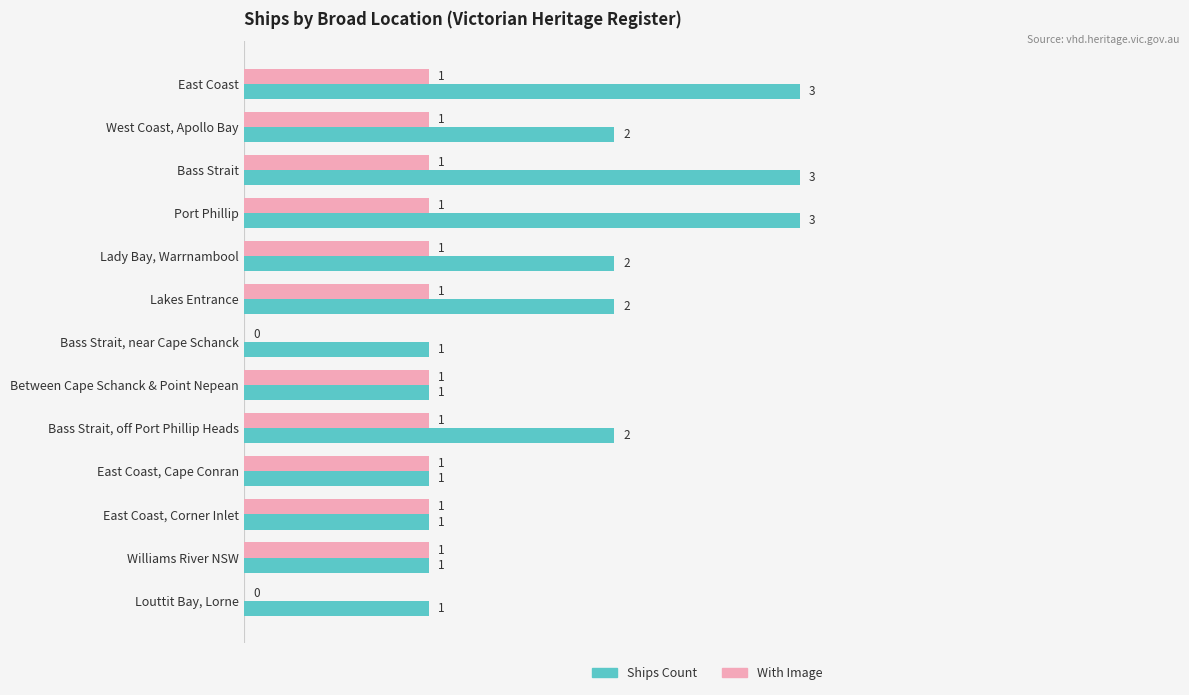

Which series has the largest total across all categories?

Ships Count